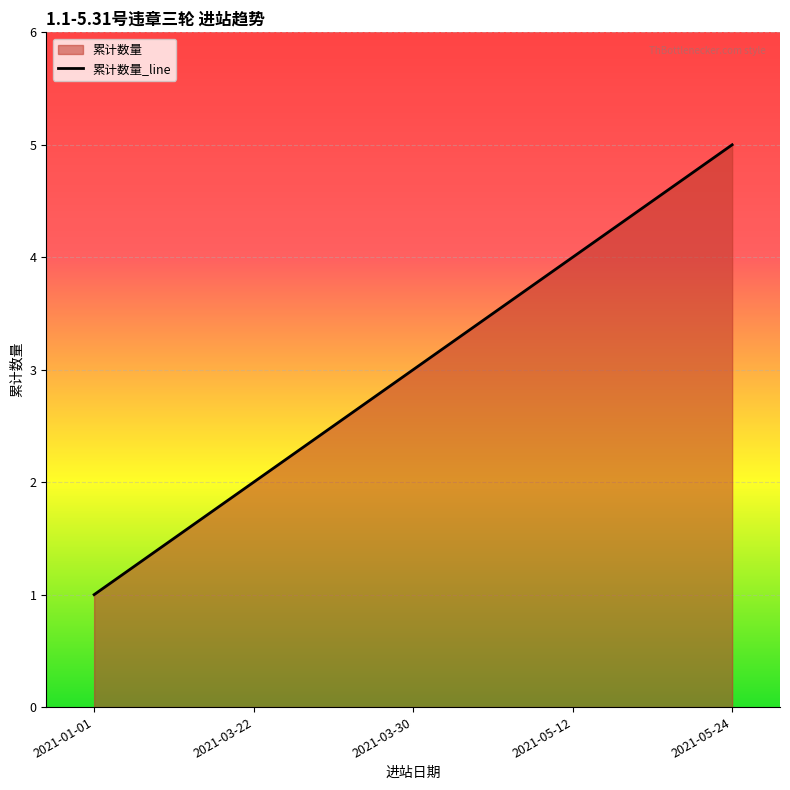

What is the difference between the maximum and minimum values?

4